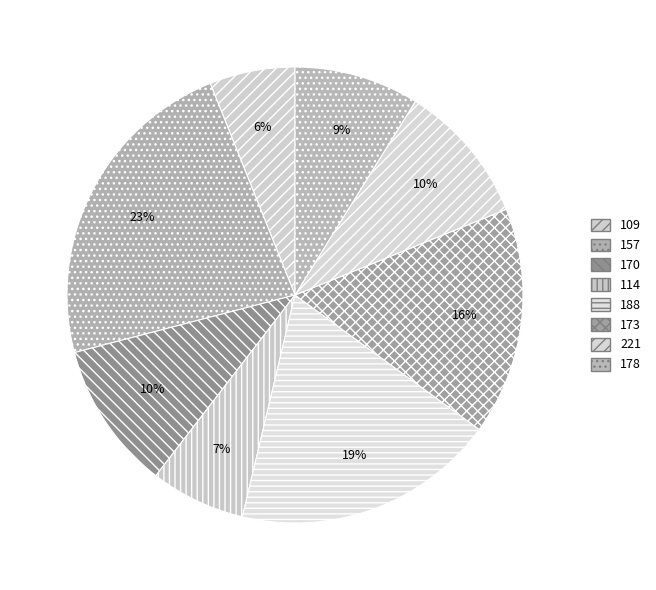

Which has a higher value, 221 or 188?

188